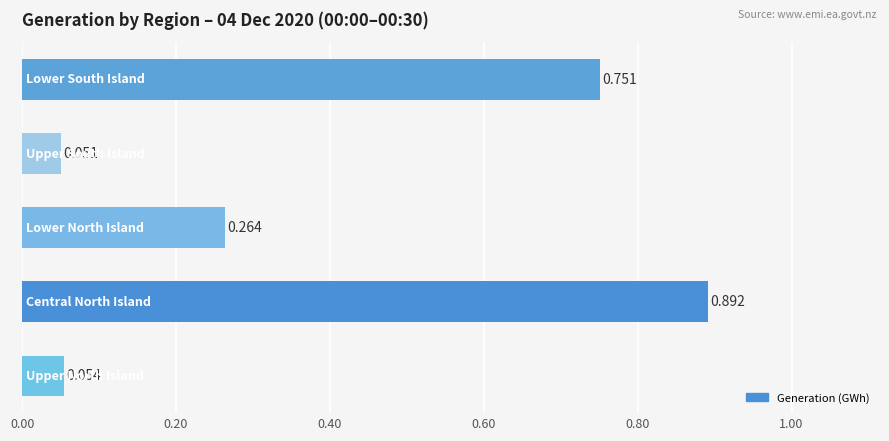

What is the sum of all values?

2.0